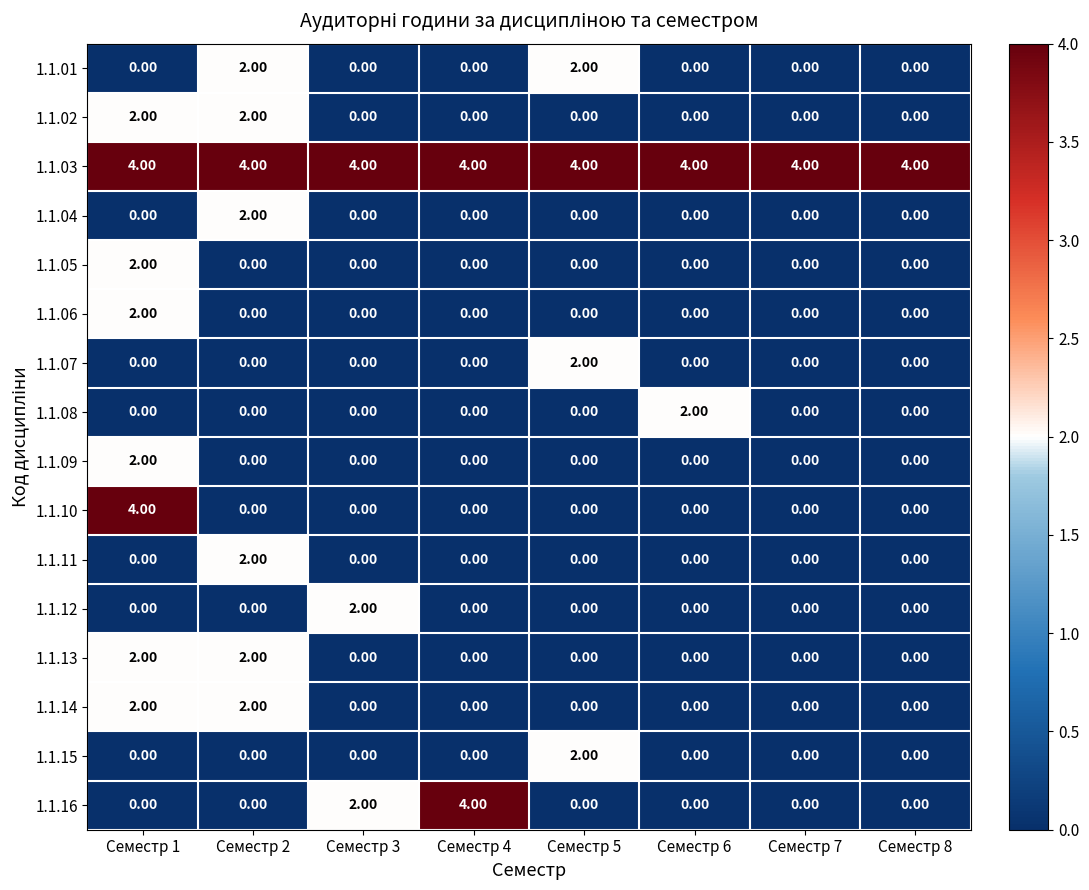

Count the number of data series in this chart.

16